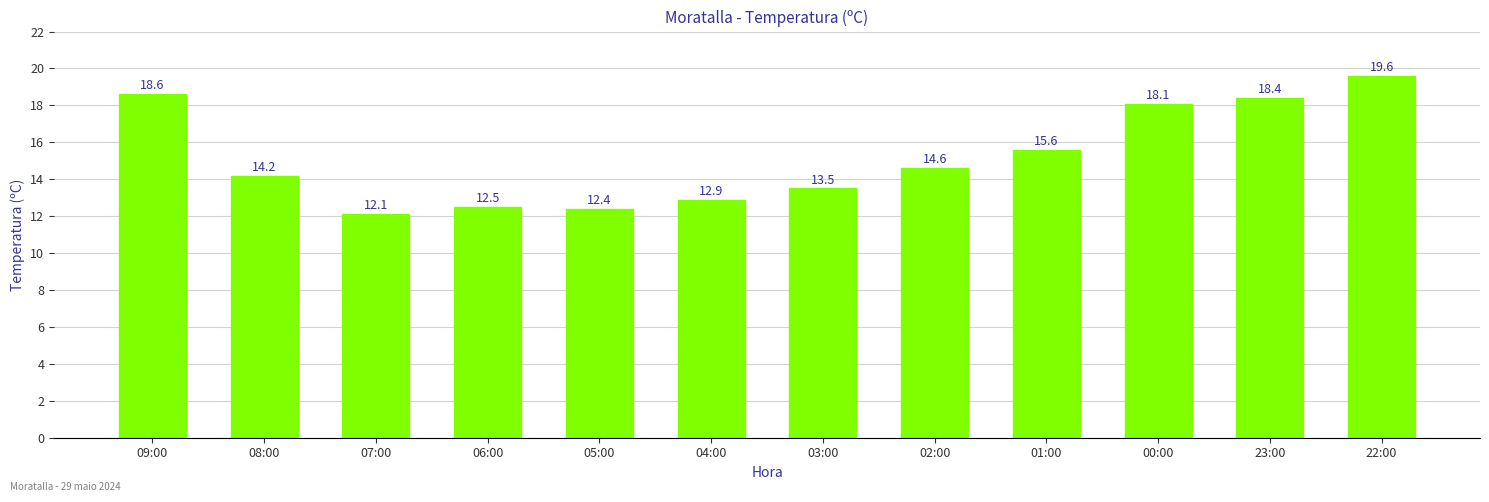

List the labels in order of value, smallest first.

07:00, 05:00, 06:00, 04:00, 03:00, 08:00, 02:00, 01:00, 00:00, 23:00, 09:00, 22:00